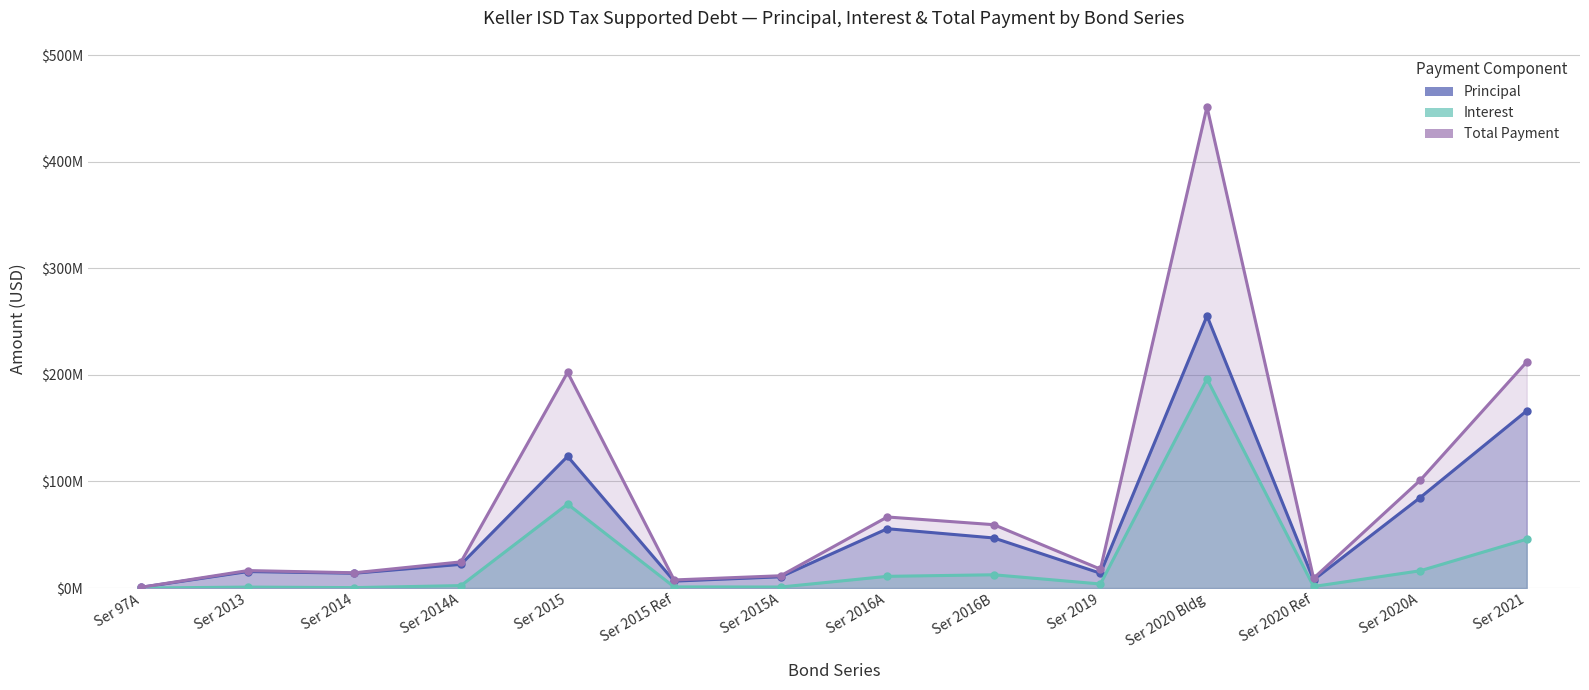

Which category has the lowest value across all series?

Ser 97A